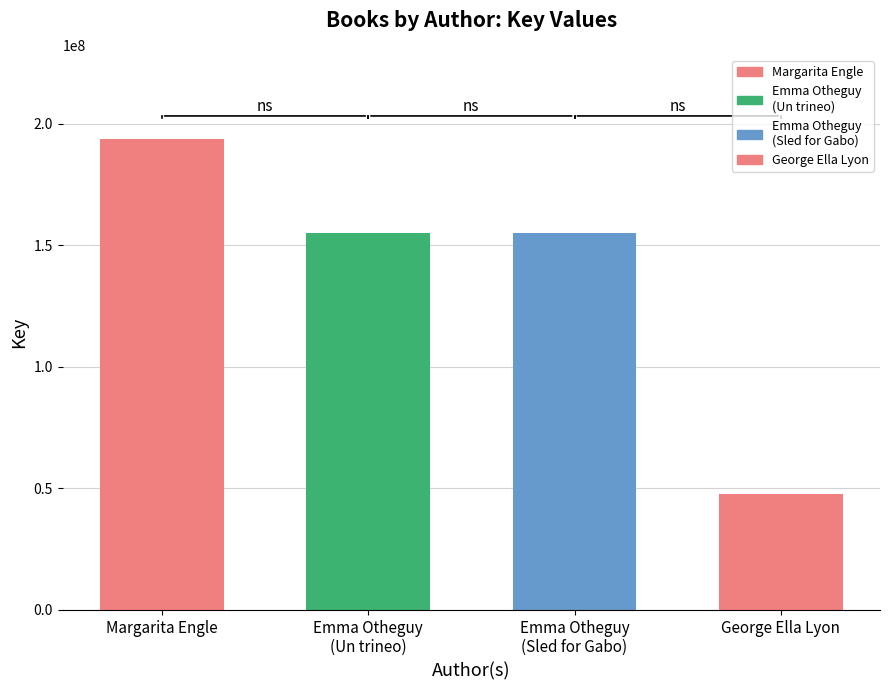

Approximately how many times larger is the value at George Ella Lyon (706828) compared to Margarita Engle (476033634)?

0.2